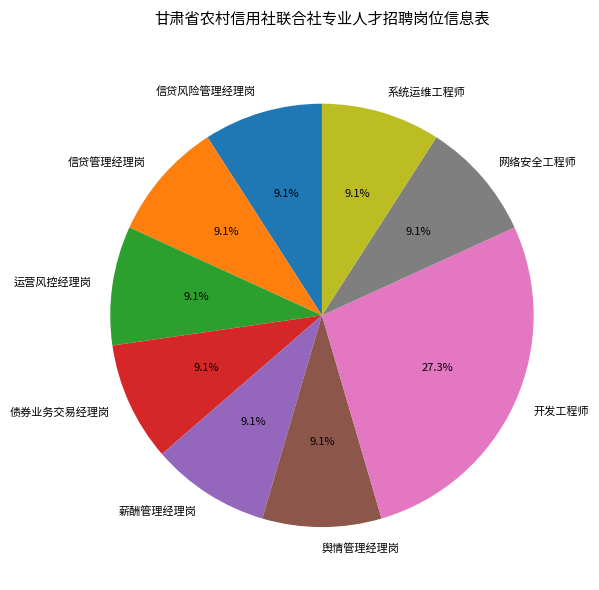

The 舆情管理经理岗 slice represents 16% of the pie. True or false?

False